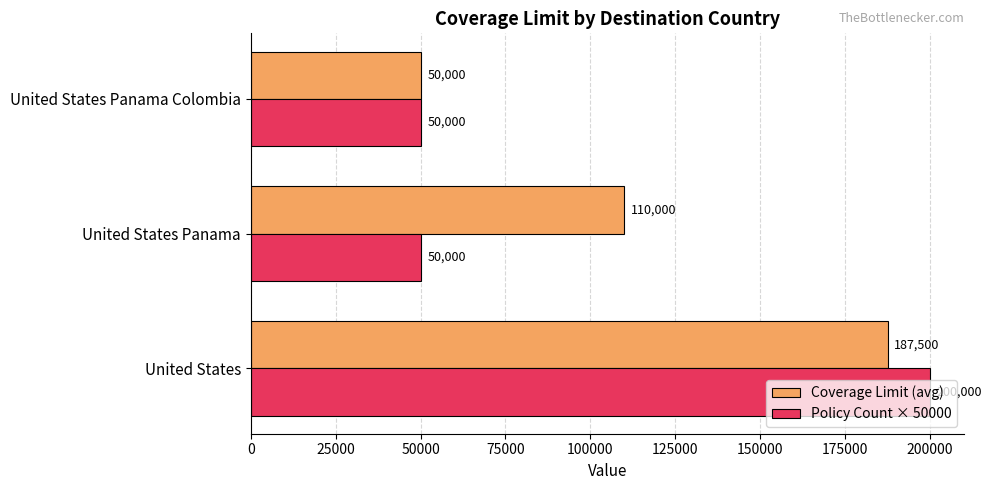

What is the sum of all Policy Count × 50000 values?

300000